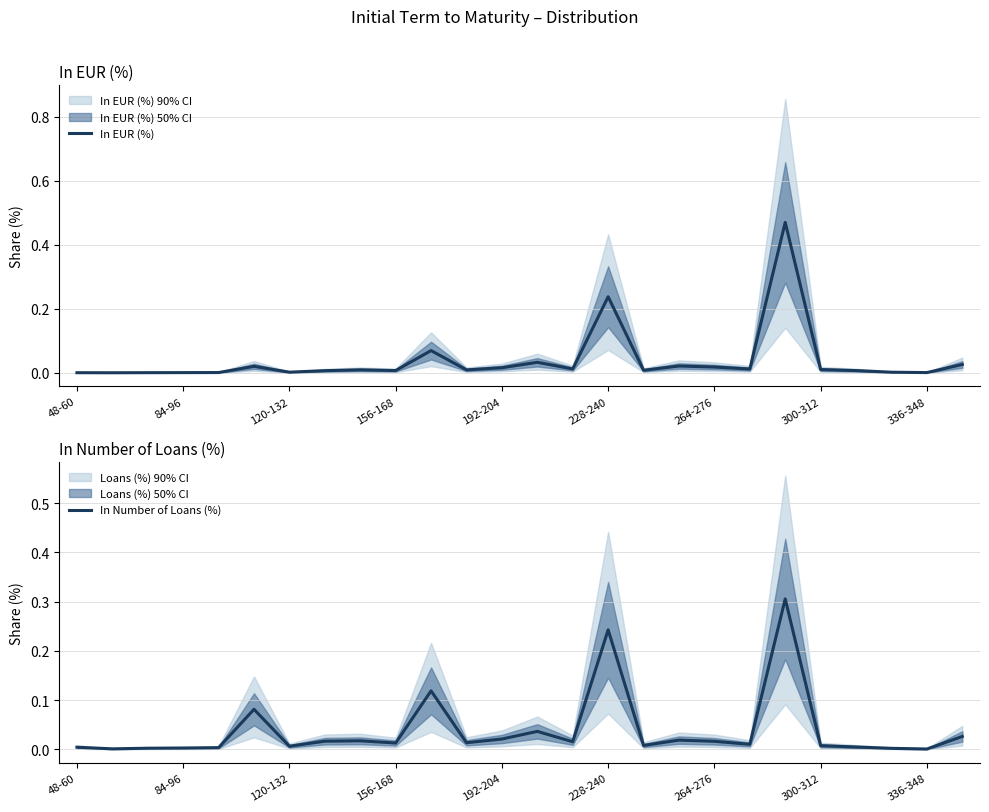

The In EUR (%) series shows 0.0 at 156-168. True or false?

True